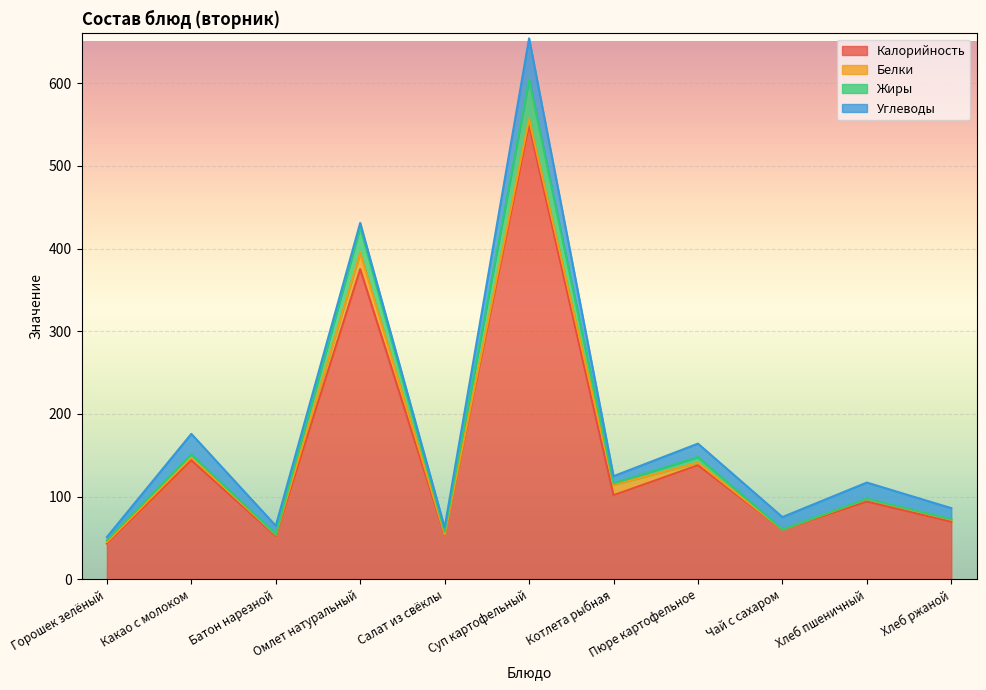

What is the label of the 11th point from the right?

Горошек зелёный